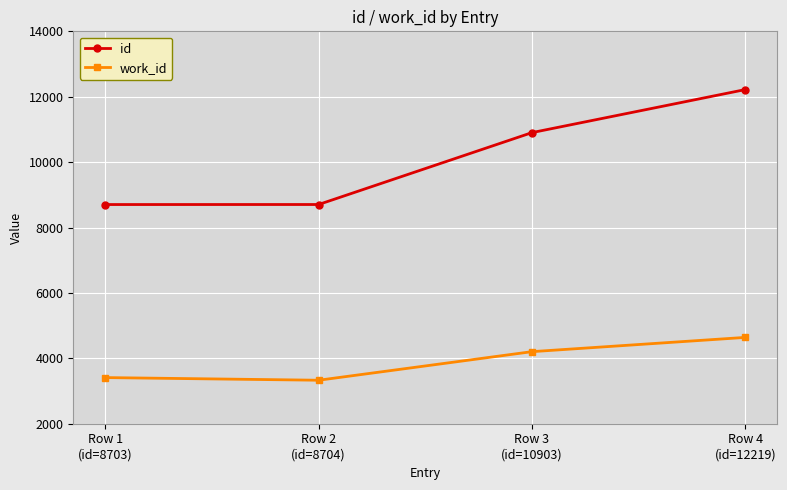

What is the maximum value shown in the chart?

12219